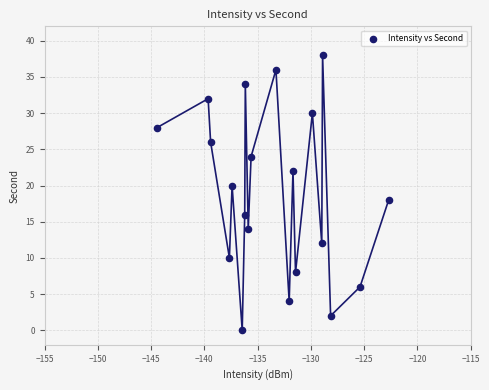

What is the range of Y values (max minus min)?

38